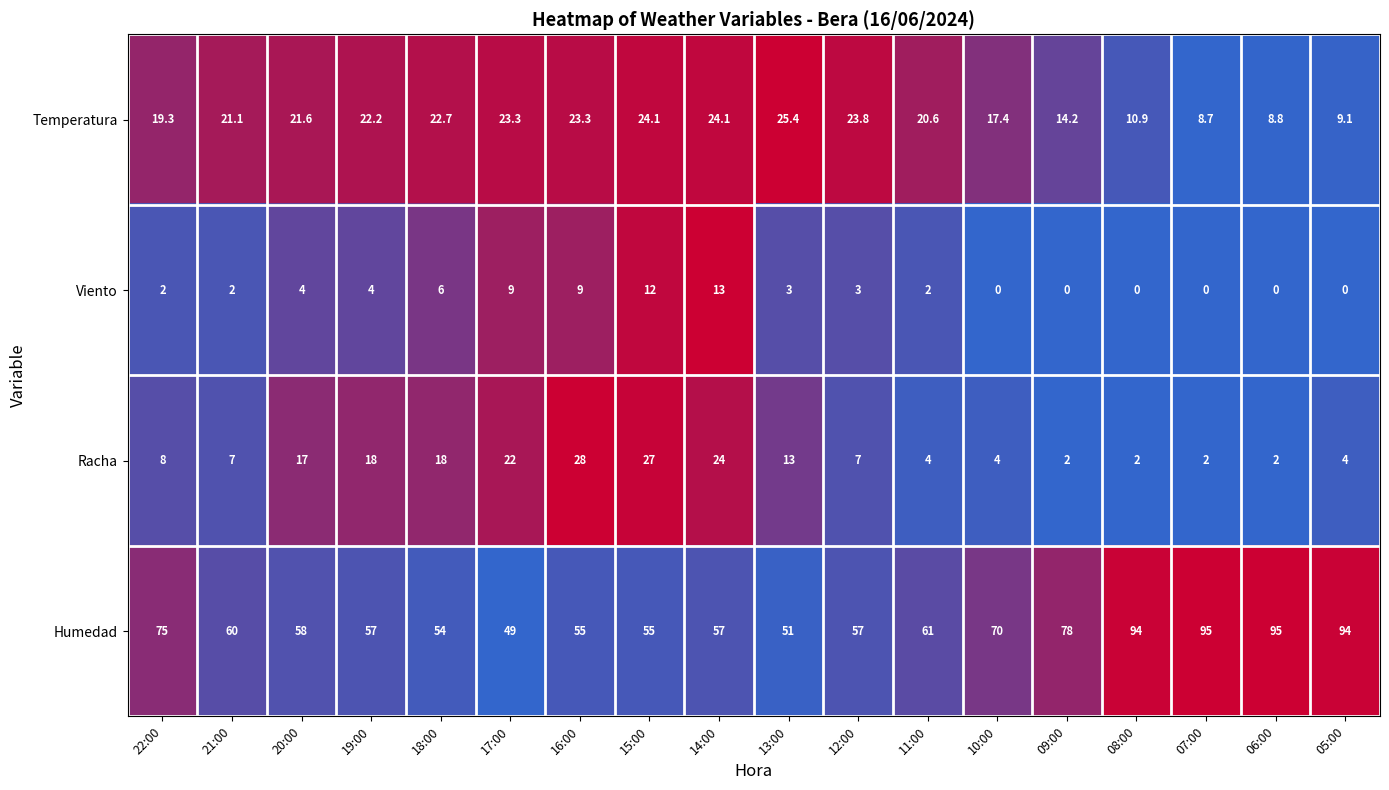

Which series has the widest spread of values?

Humedad